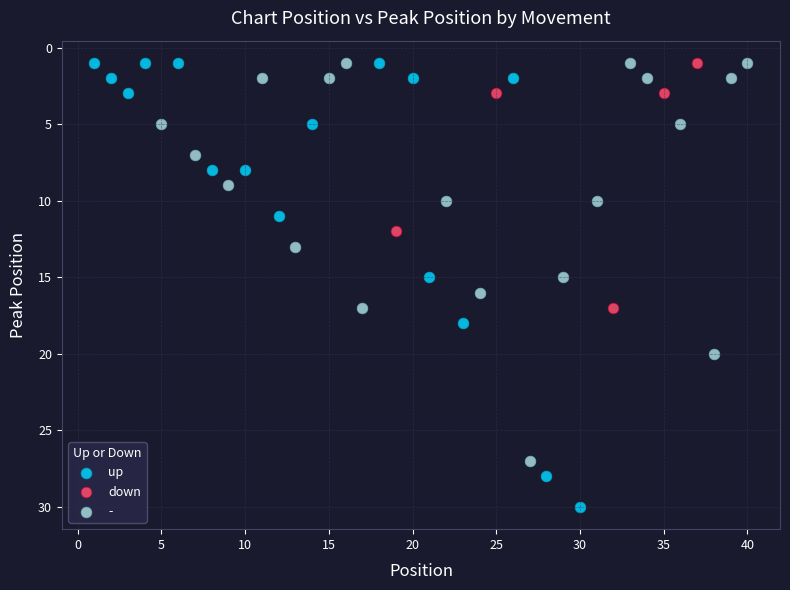

Which series contains the highest Y value?

up